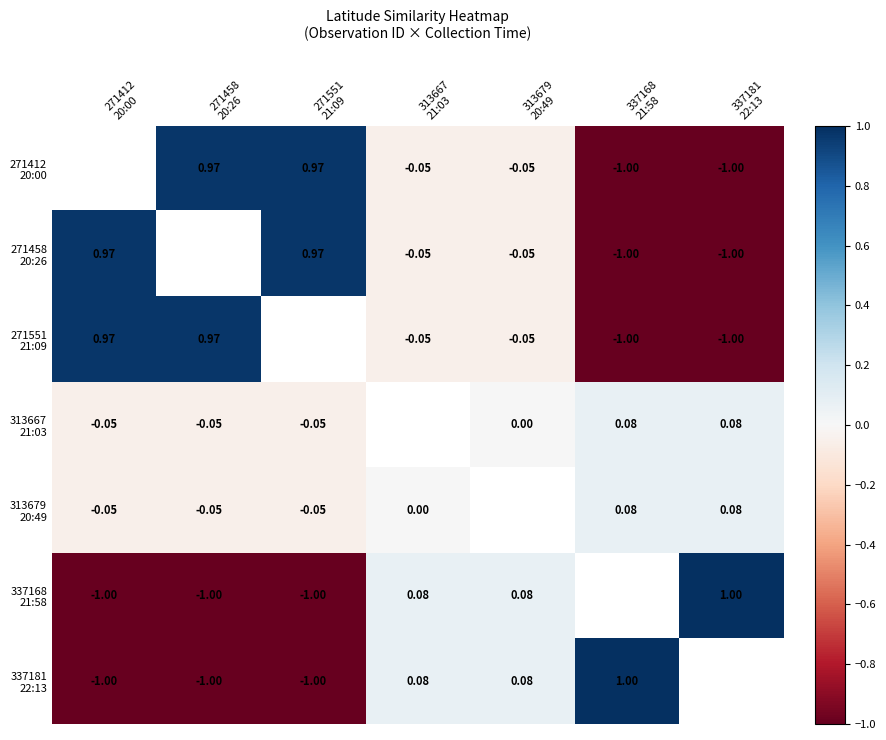

How many data points in 271458 20:26 are above 0?

2